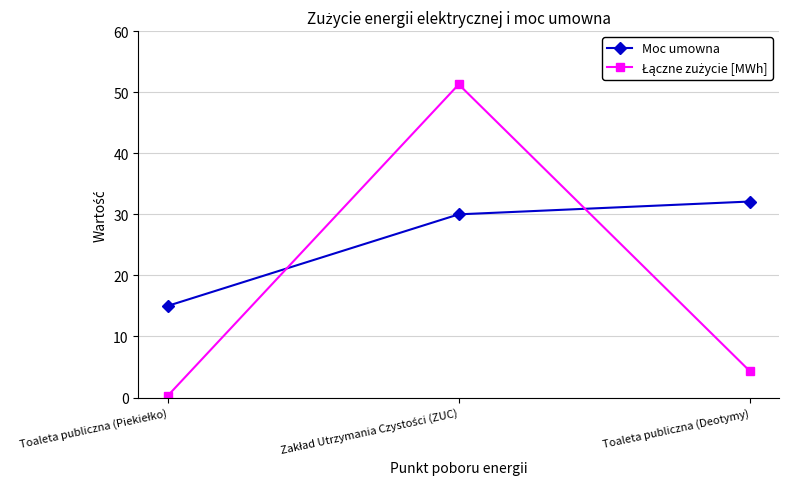

How many data points does each series have?

3